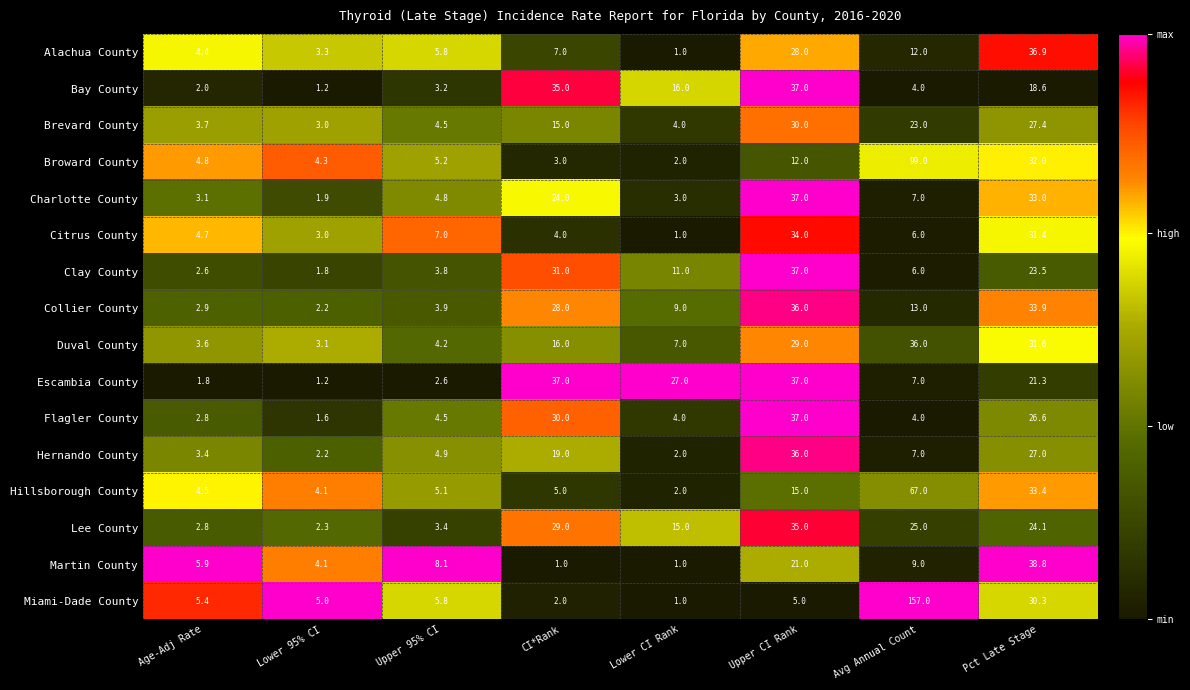

How many categories are shown in the chart?

8